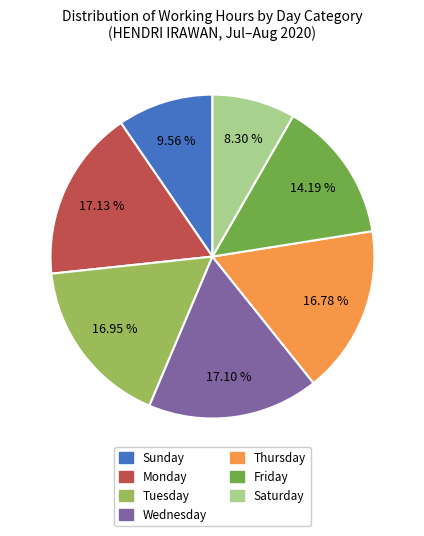

Is there any slice that represents more than half of the pie?

No